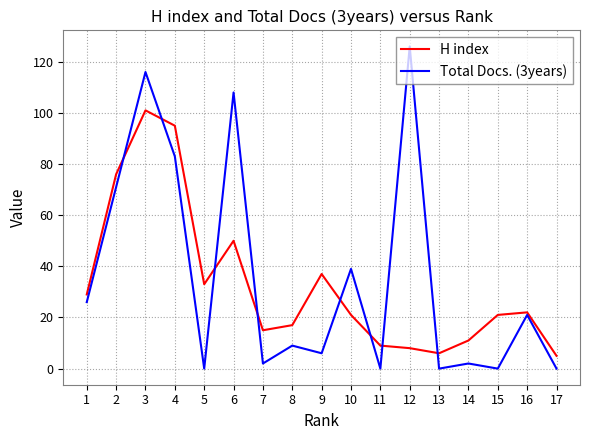

Is this an area chart (filled region under the line)?

No